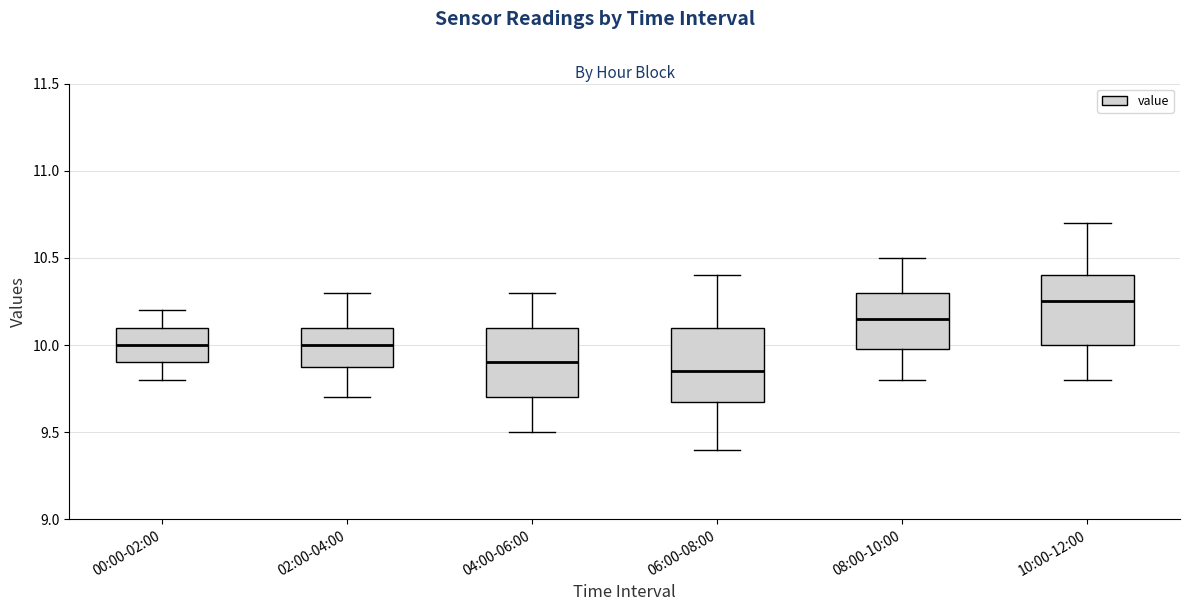

Which box has the highest median line?

10:00-12:00